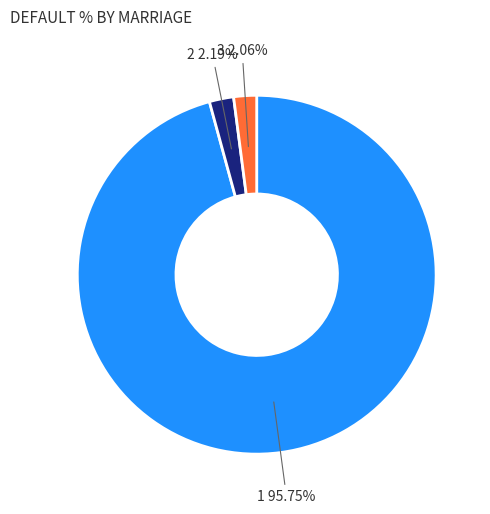

To the nearest percent, what is the difference between the largest and smallest slice percentages?

94%